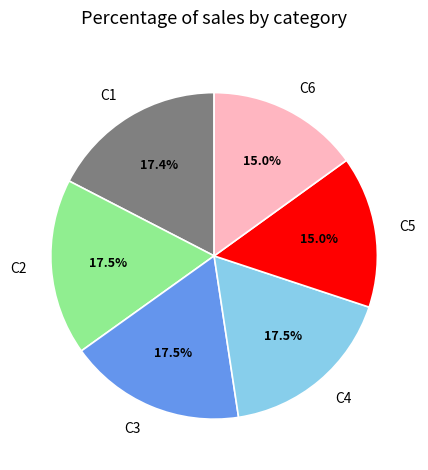

Does C5 represent more than half of the total?

No